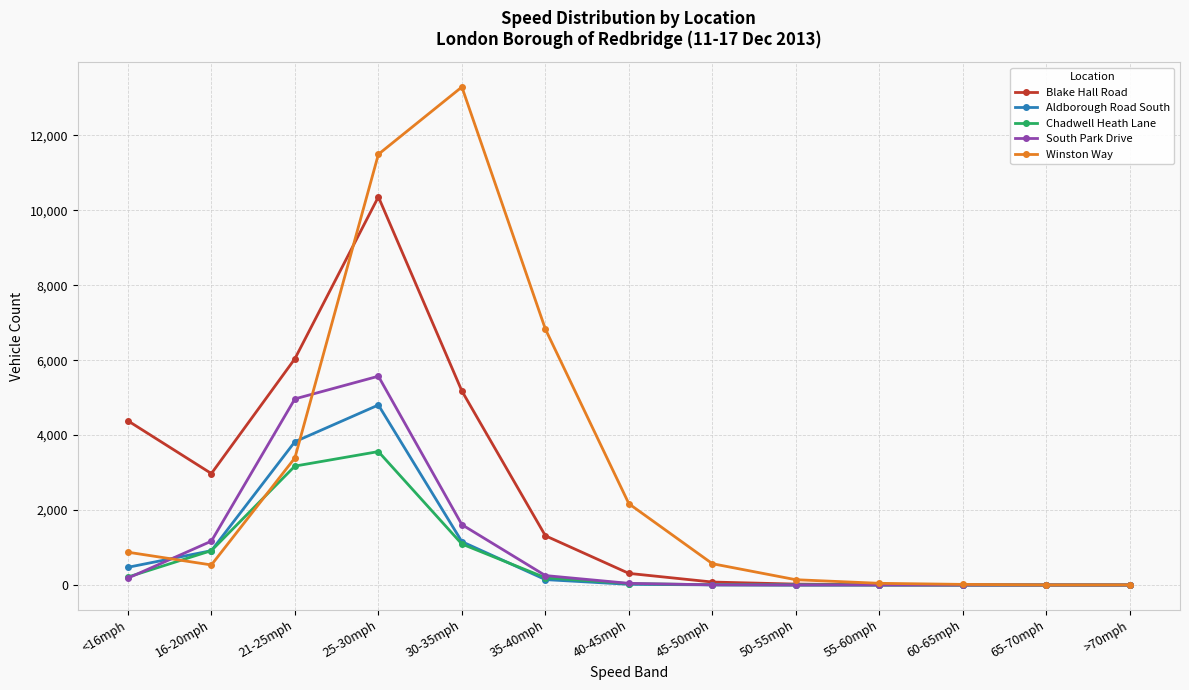

What is the total value across all series at >70mph?

3